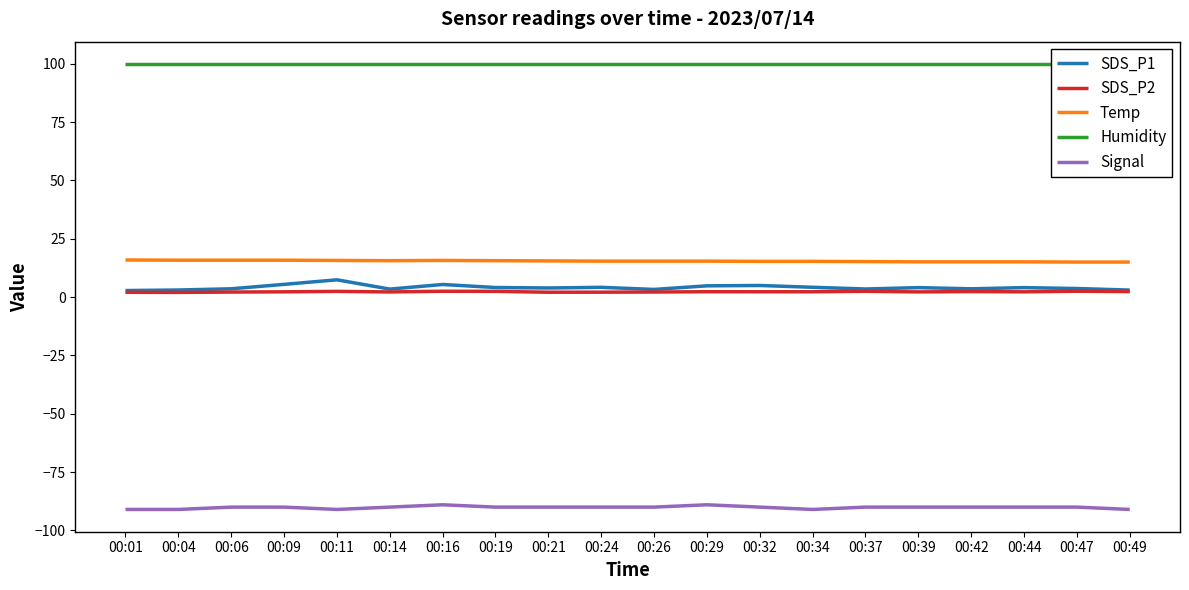

True or false: SDS_P1 has a value of 6.8 at 00:24.

False